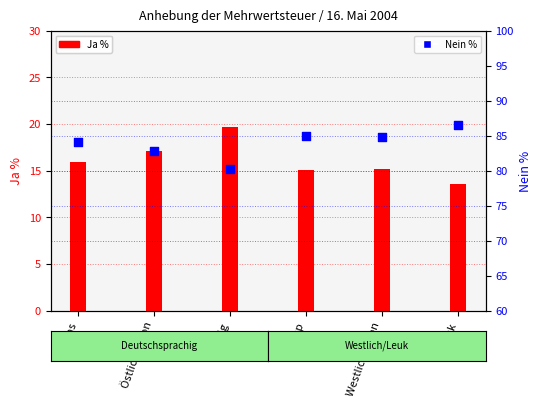

Which series has the largest Y range (max minus min)?

Ja %